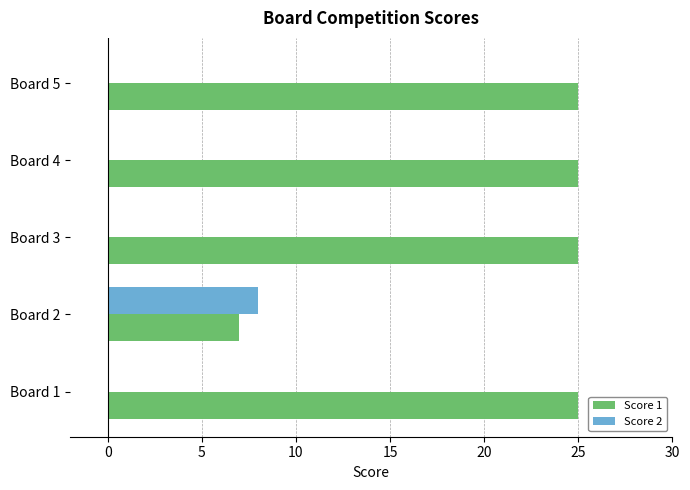

What is the total value across all series at Board 2?

15